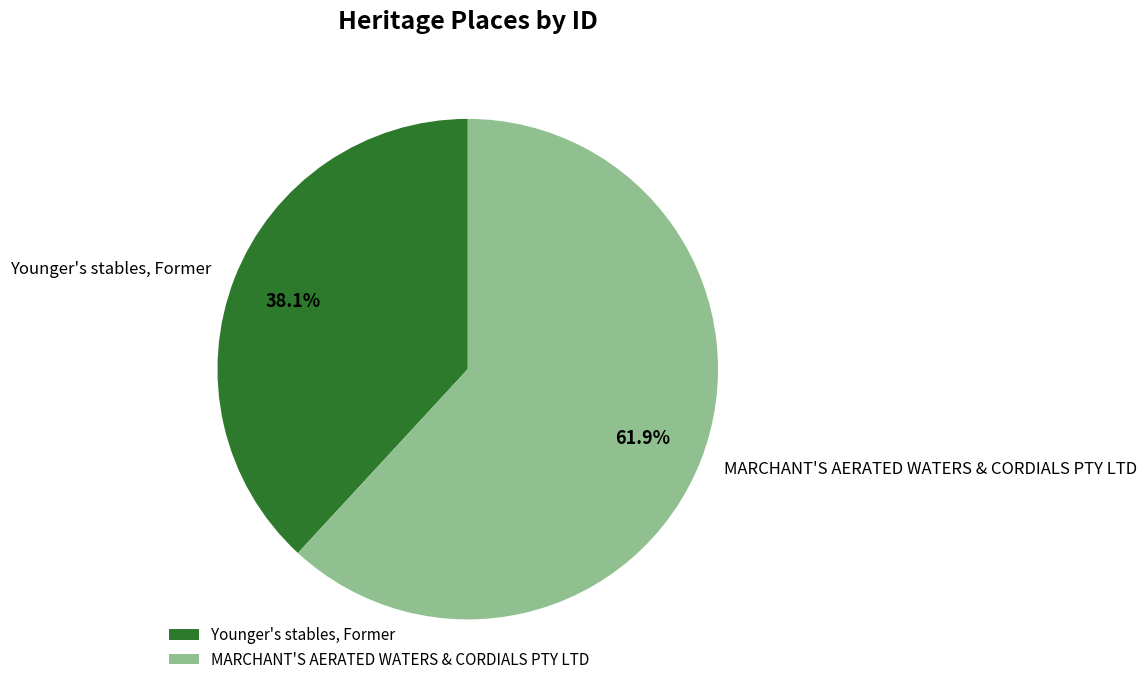

Is there a majority slice in this chart?

Yes